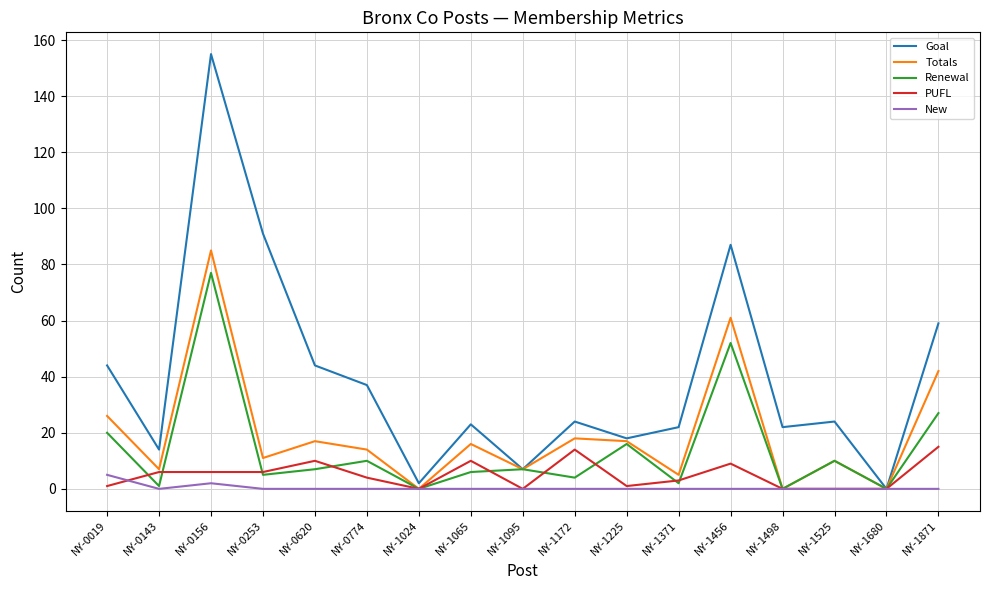

True or false: Renewal has a value of 16 at NY-1225.

True